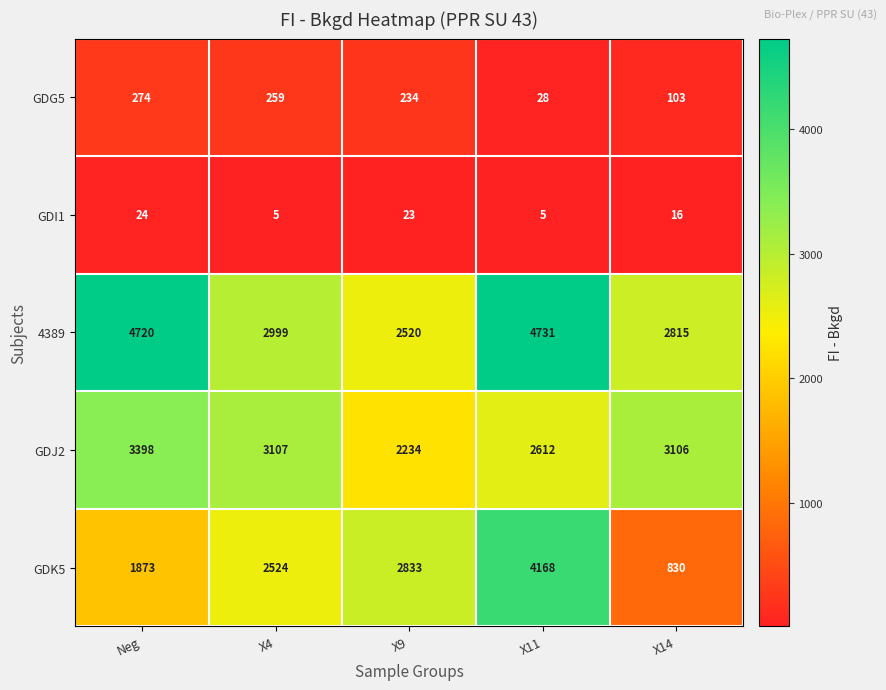

True or false: 4389 has a value of 2999 at X4.

True